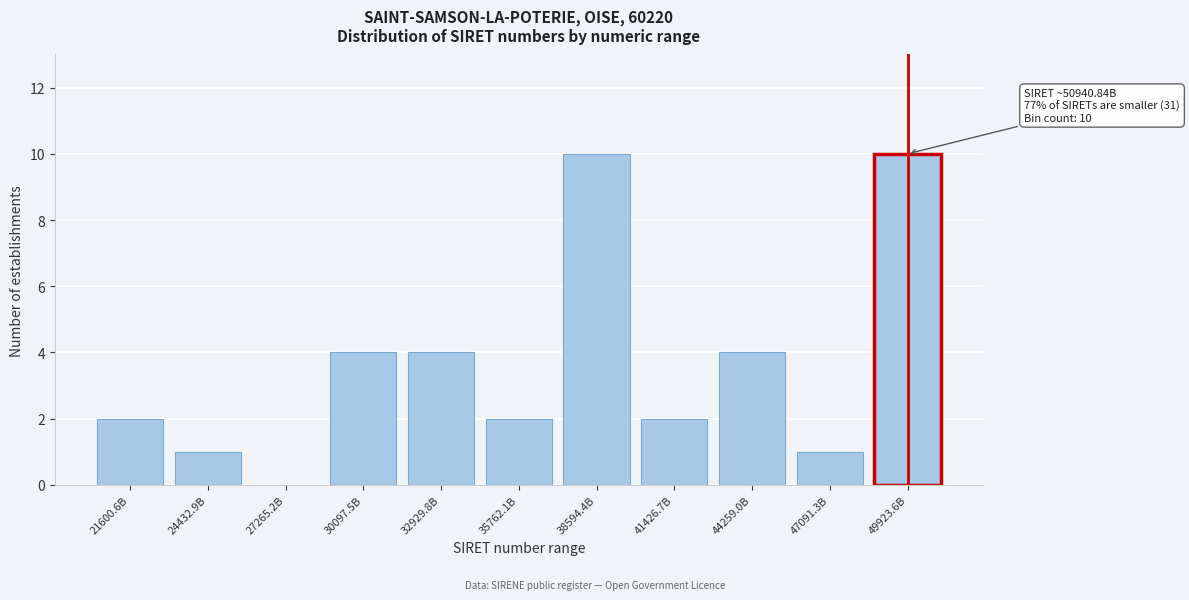

Reading right to left, what are all the values shown in this chart?

49923.6B=10	47091.3B=1	44259.0B=4	41426.7B=2	38594.4B=10	35762.1B=2	32929.8B=4	30097.5B=4	27265.2B=0	24432.9B=1	21600.6B=2